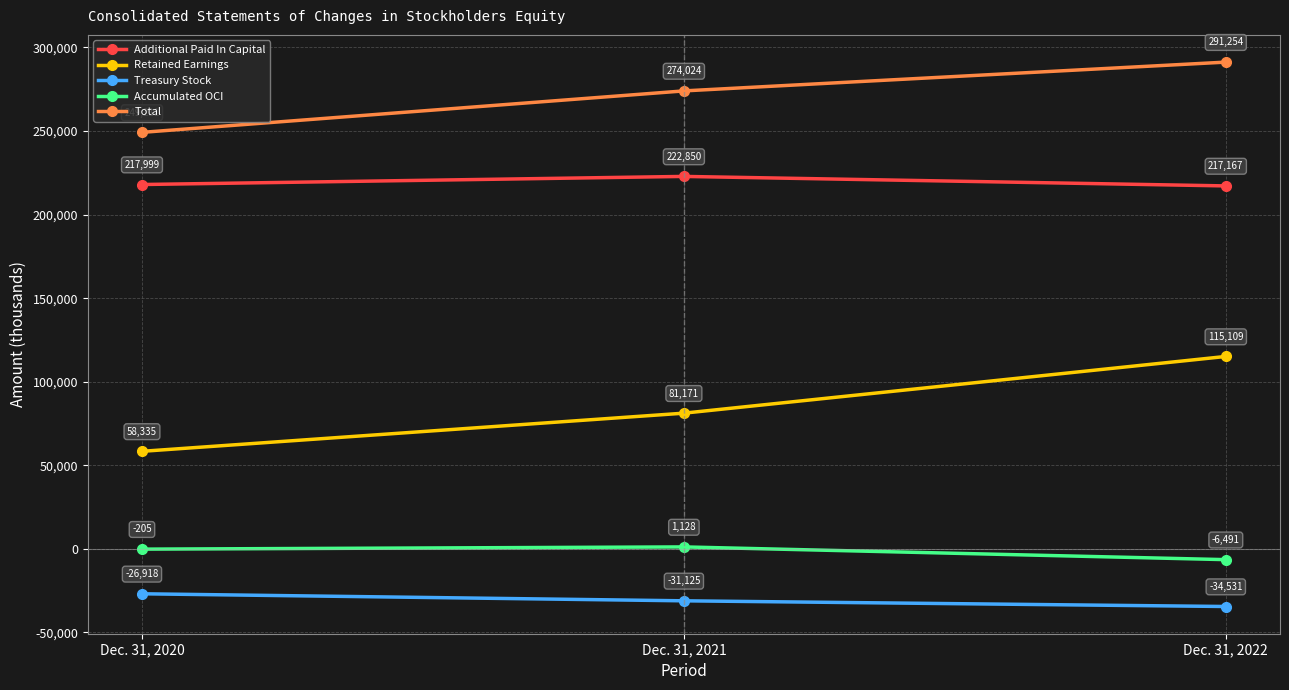

Which series has the widest spread of values?

Retained Earnings